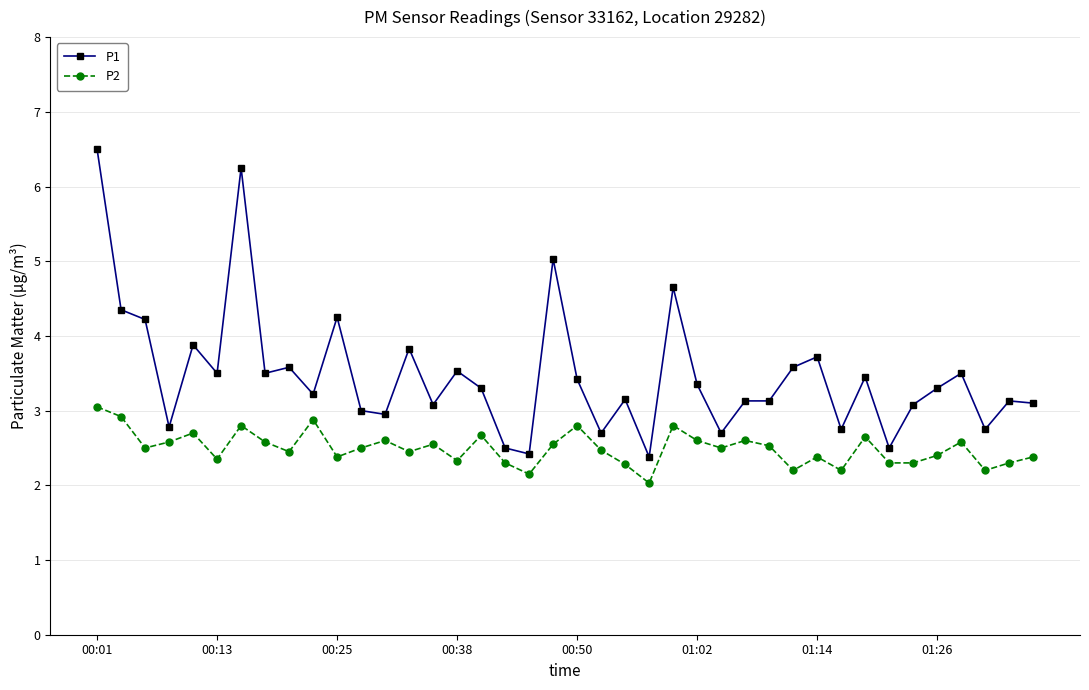

List the series in order of their peak value, highest first.

P1, P2